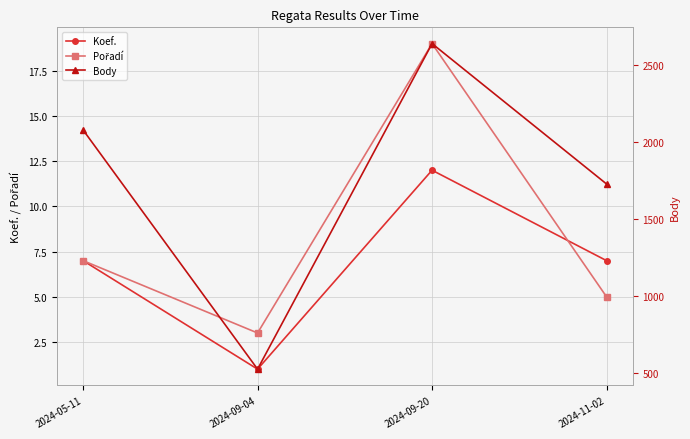

How many data points in Koef. are above 7?

1